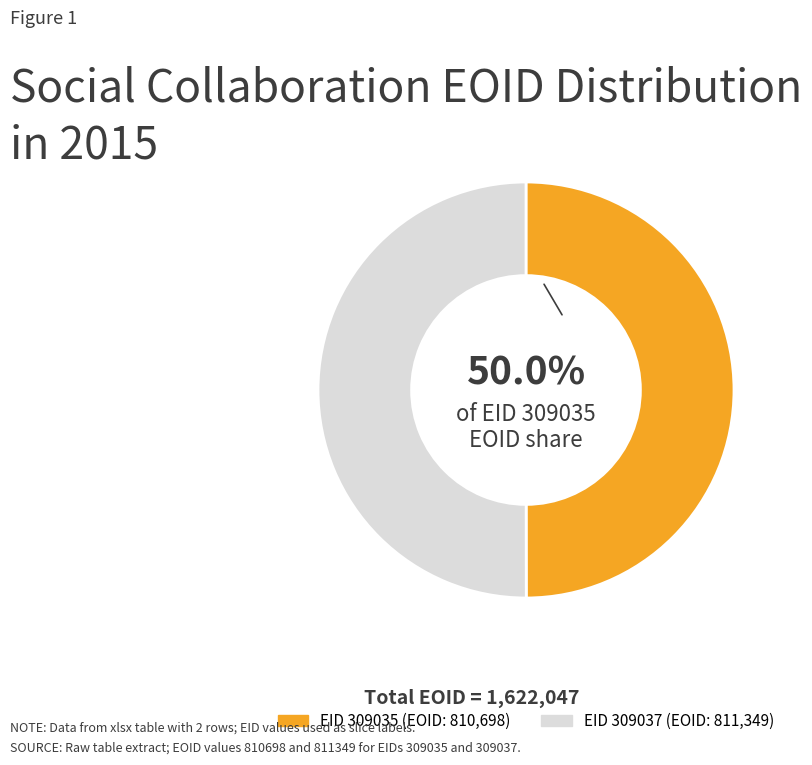

Is there a majority slice in this chart?

Yes